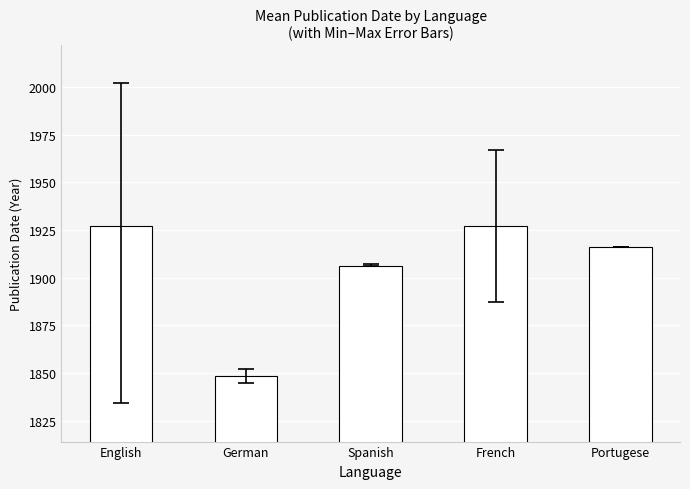

Where does the data first go above 1916?

English